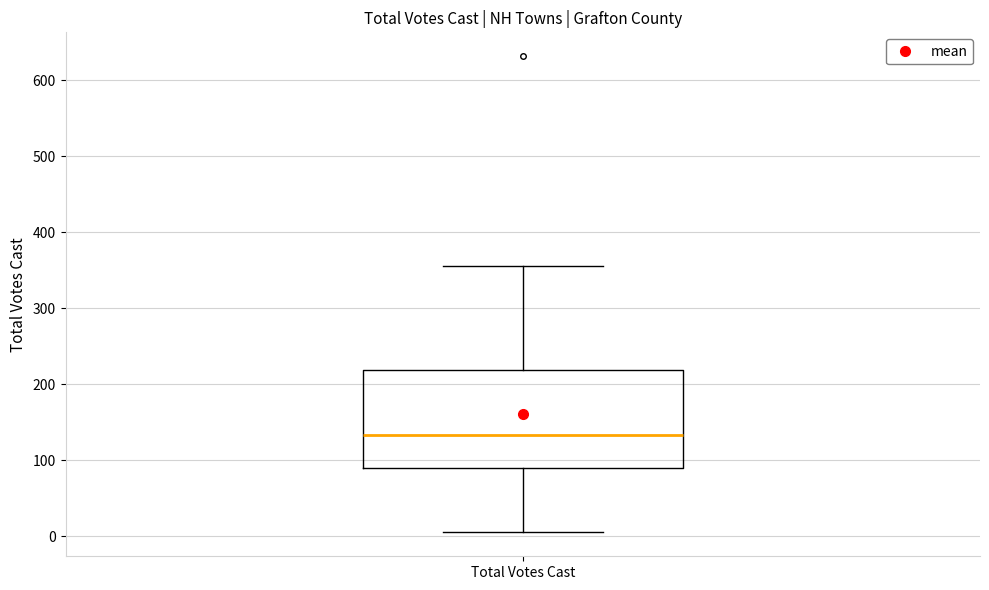

Where is the upper edge of the box for Total Votes Cast on the y-axis? The values are not printed on the chart, so give them approximately, as read against the axis.

220